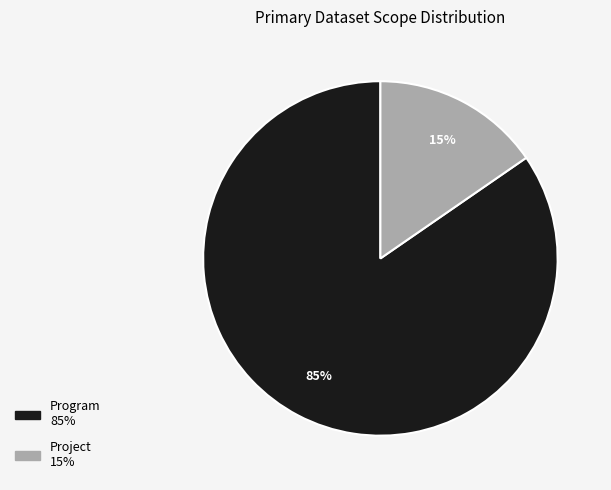

What is the largest slice in the pie chart?

Program